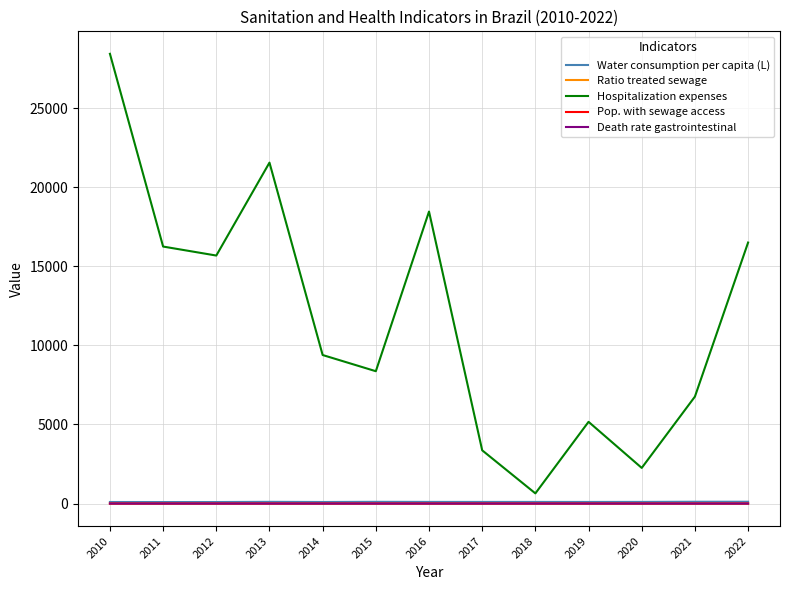

What is the sum of all Hospitalization expenses values?

152811.4